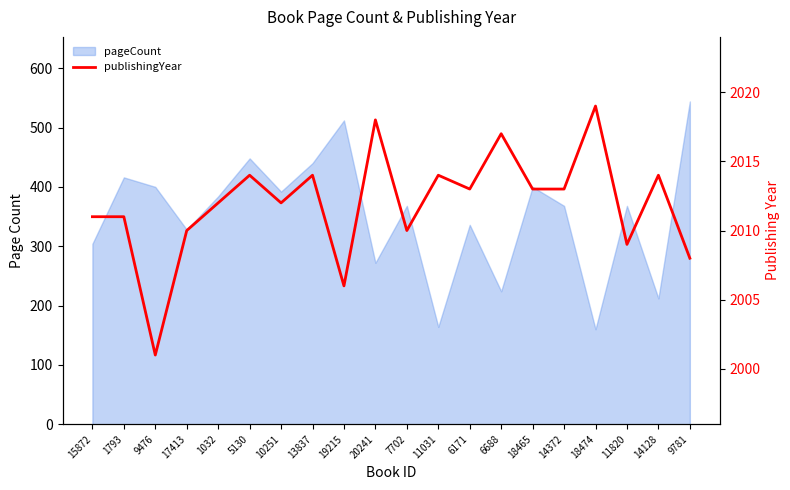

Reading right to left, what are all the values shown in this chart?

2008	2014	2009	2019	2013	2013	2017	2013	2014	2010	2018	2006	2014	2012	2014	2012	2010	2001	2011	2011